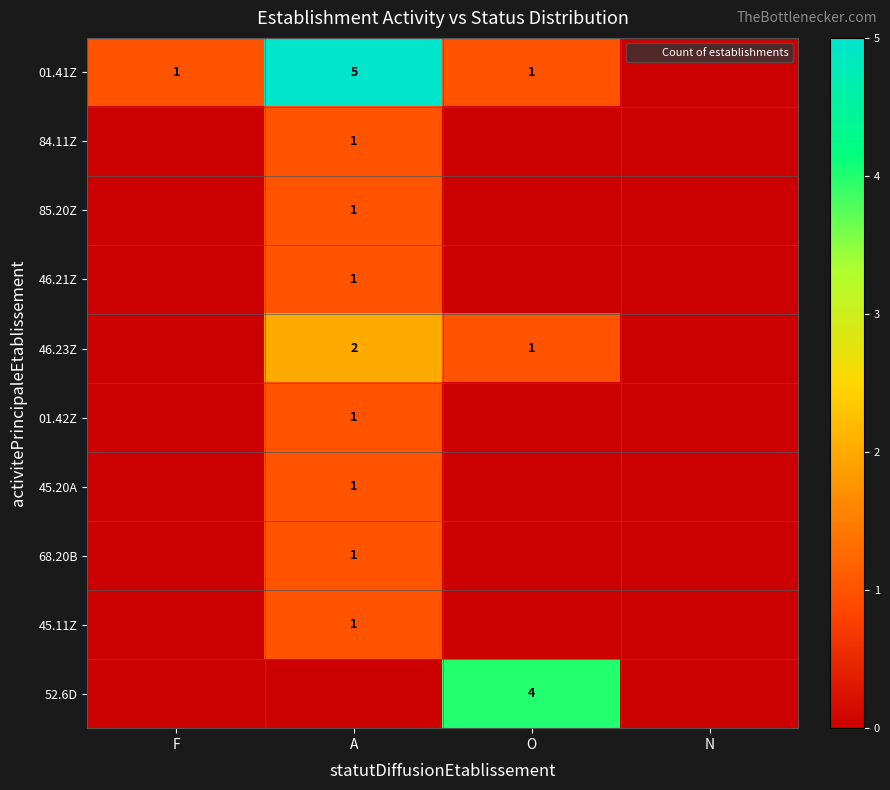

True or false: 46.23Z has a value of 3 at A.

False